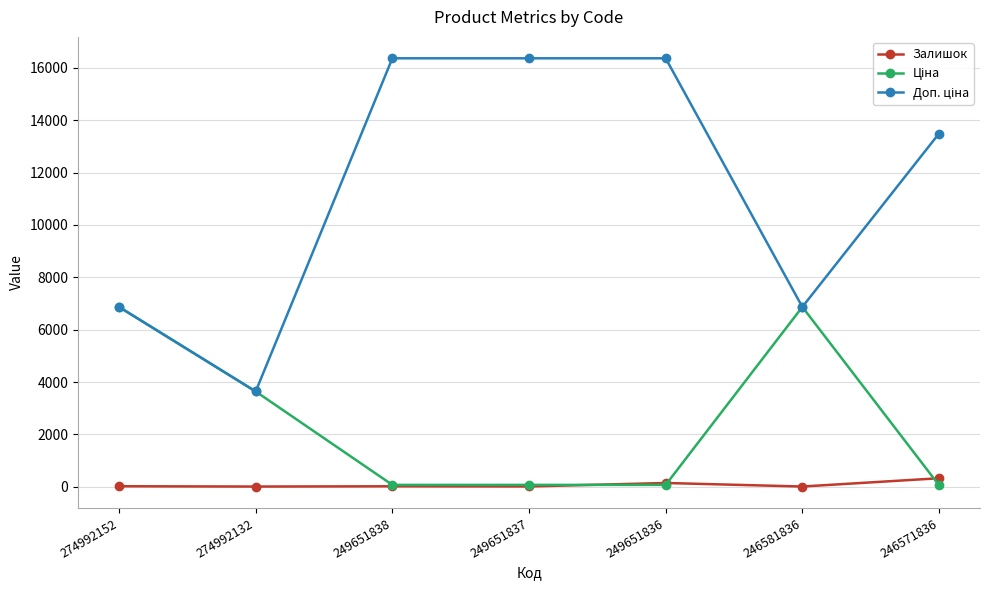

At how many categories does at least one series exceed 5008?

6